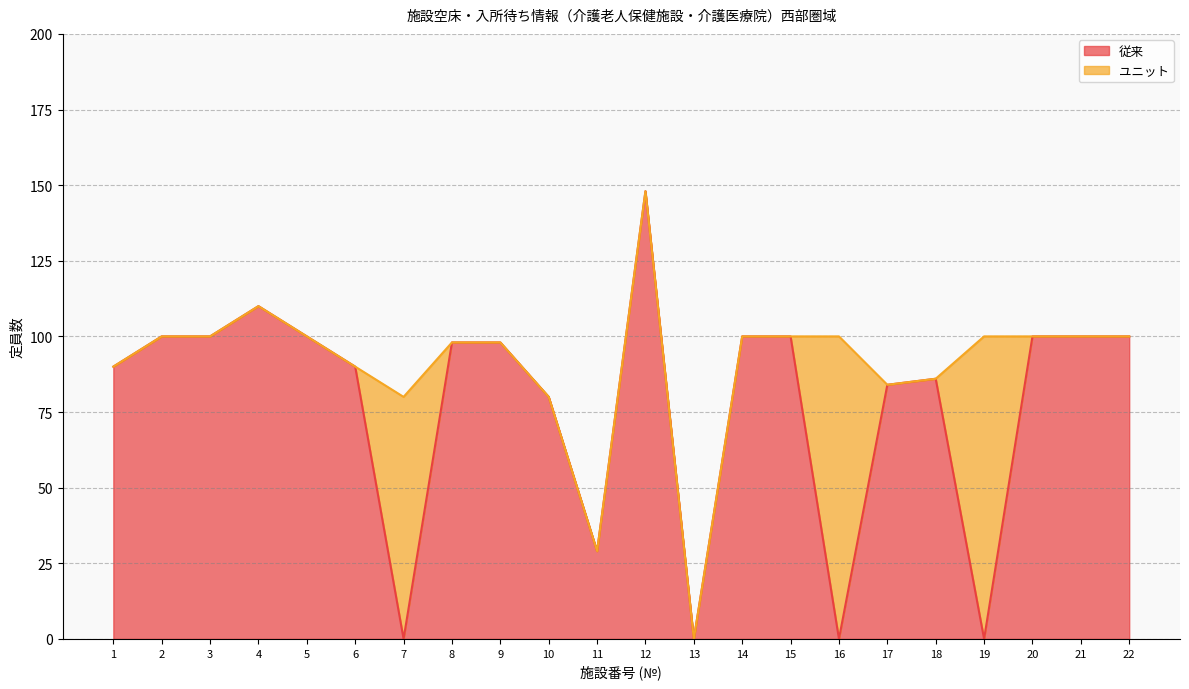

What is the ratio of the value at 2 to the value at 4?

0.9